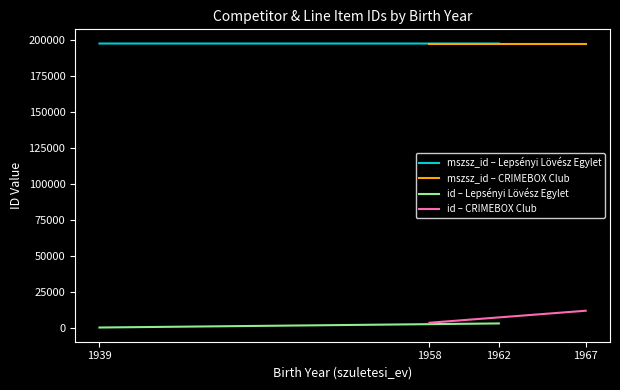

What is the greatest value displayed?

197362